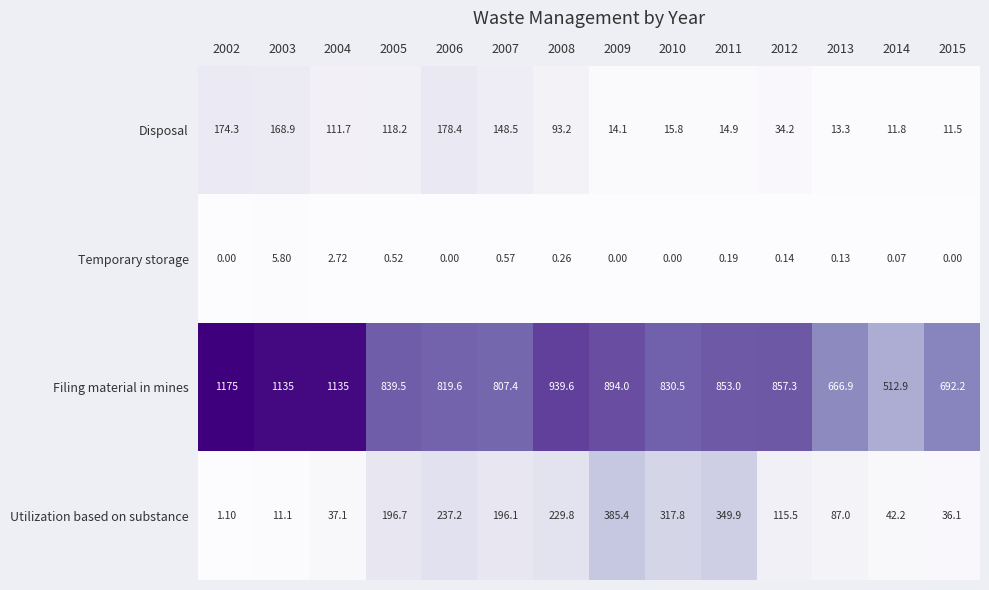

How many data points in Disposal are above 93?

7